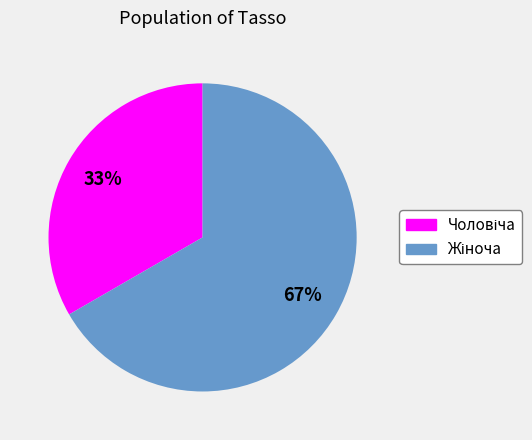

Does any single category account for the majority?

Yes